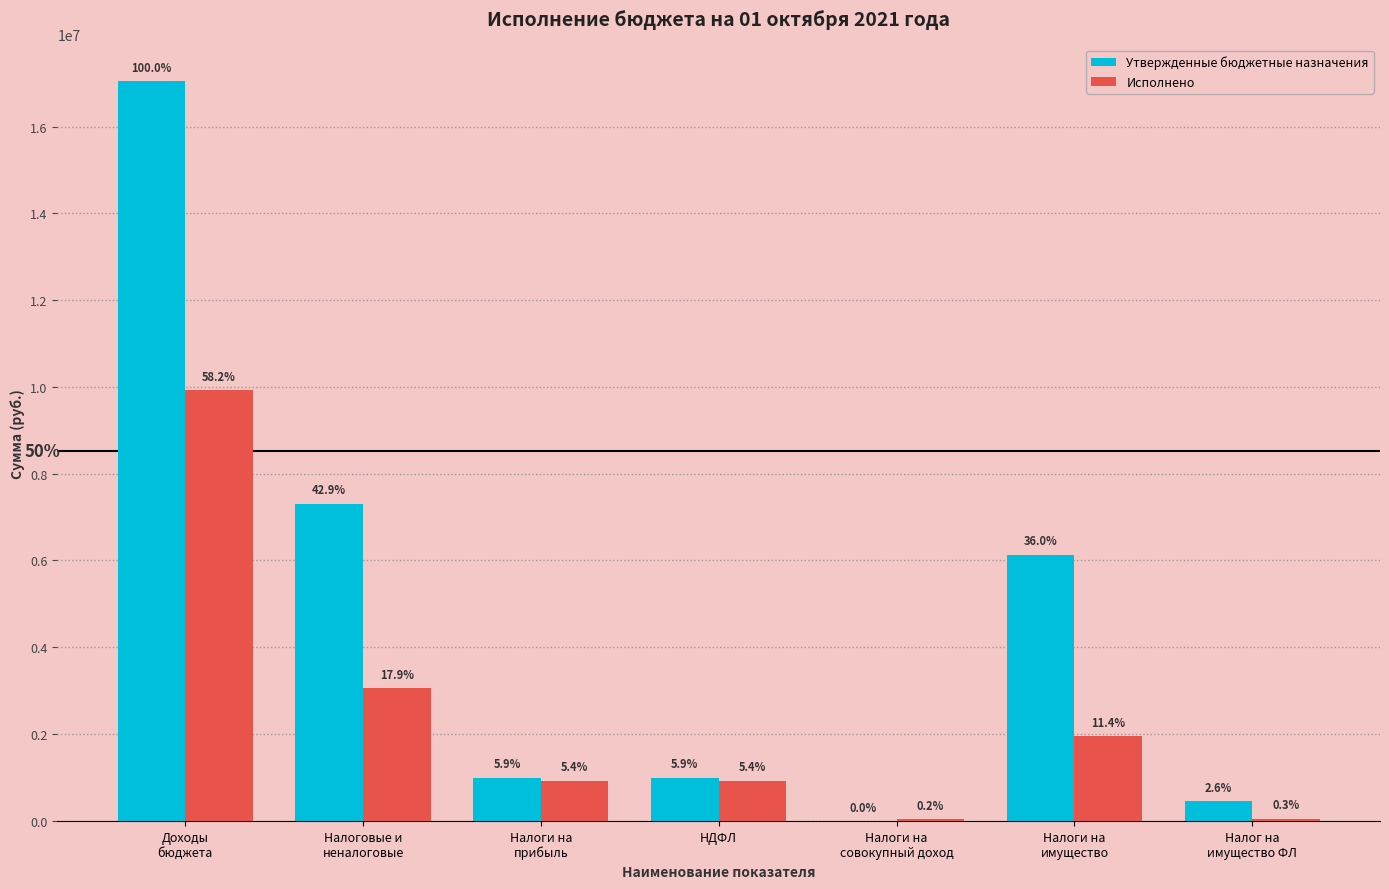

What are all the series names shown in the legend?

Утвержденные бюджетные назначения, Исполнено